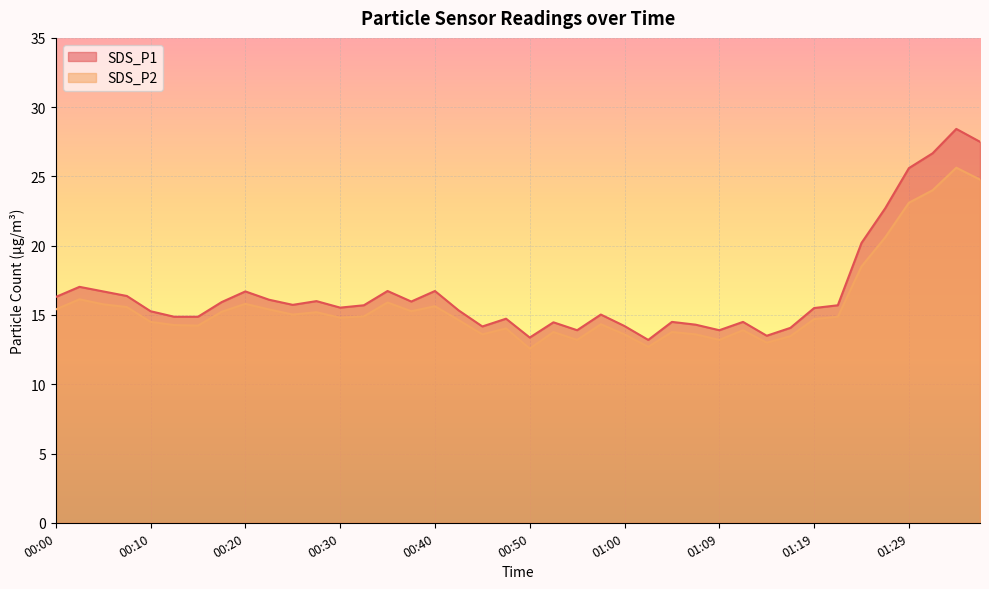

Between 00:00 and 00:27, which series saw the biggest shift?

SDS_P1